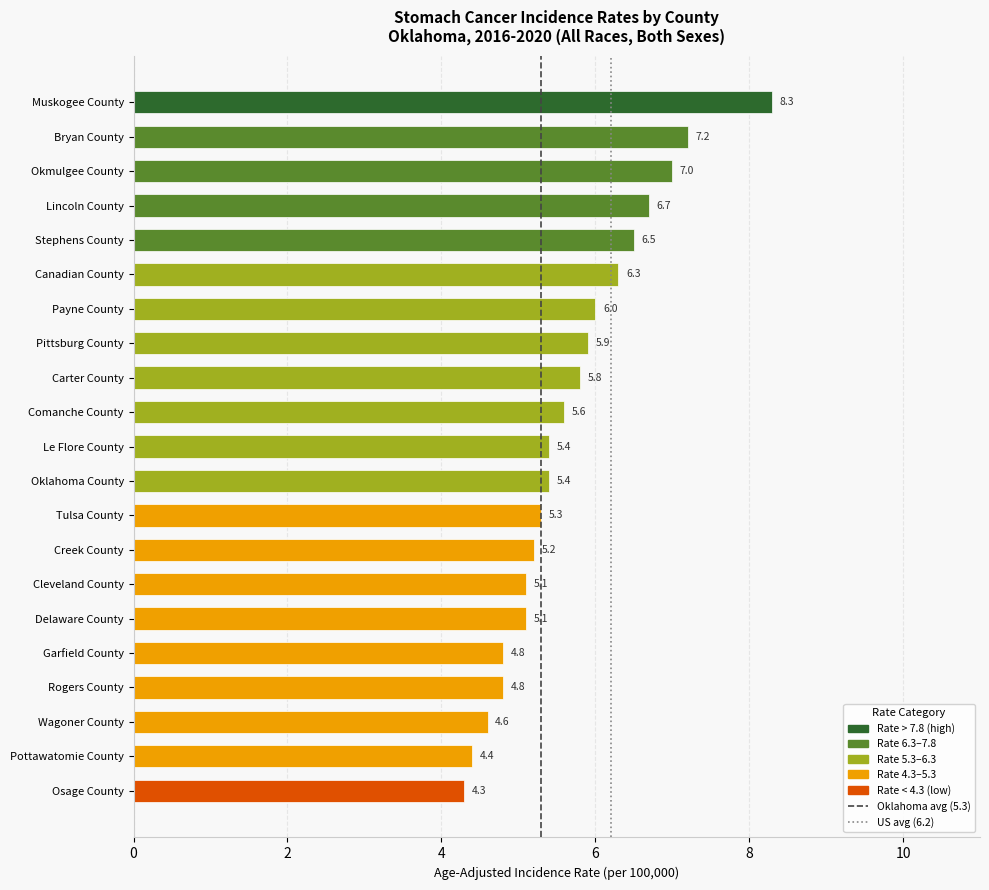

What is the value of the 7th bar from the top?

6.0